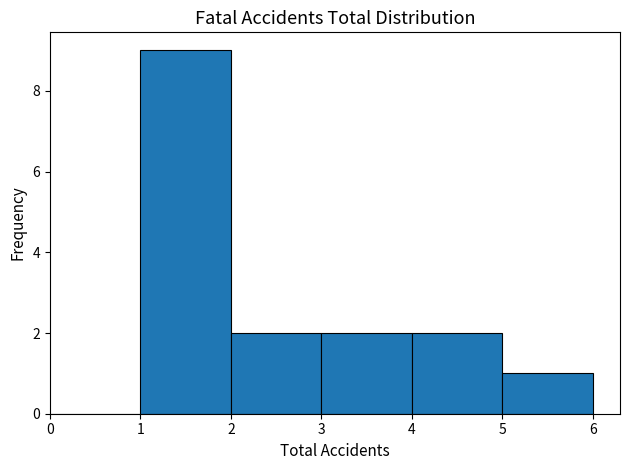

Reading left to right, transcribe this chart: for each bar, give the range it covers on the x-axis and its height. The values are not printed on the chart, so give them approximately, as read against the axis.

0 to 1: 0
1 to 2: 9
2 to 3: 2
3 to 4: 2
4 to 5: 2
5 to 6: 1